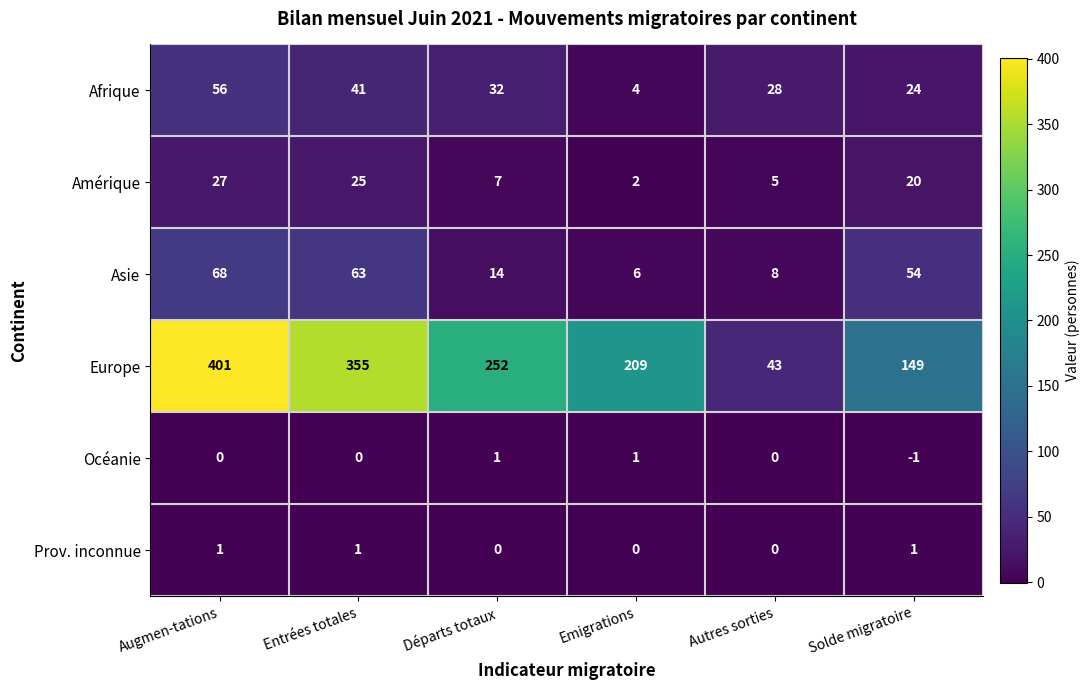

At which label does Amérique first exceed 20?

Augmen-tations